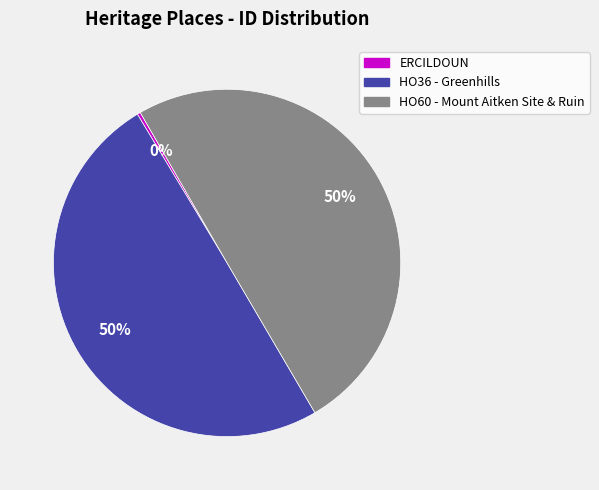

Does ERCILDOUN represent more than half of the total?

No